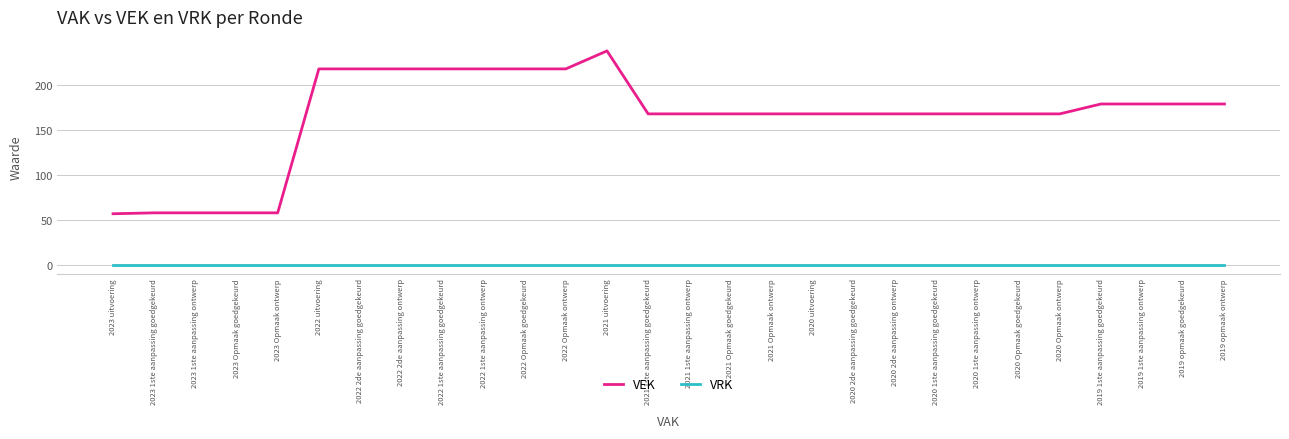

True or false: VEK and VRK intersect in this chart.

False